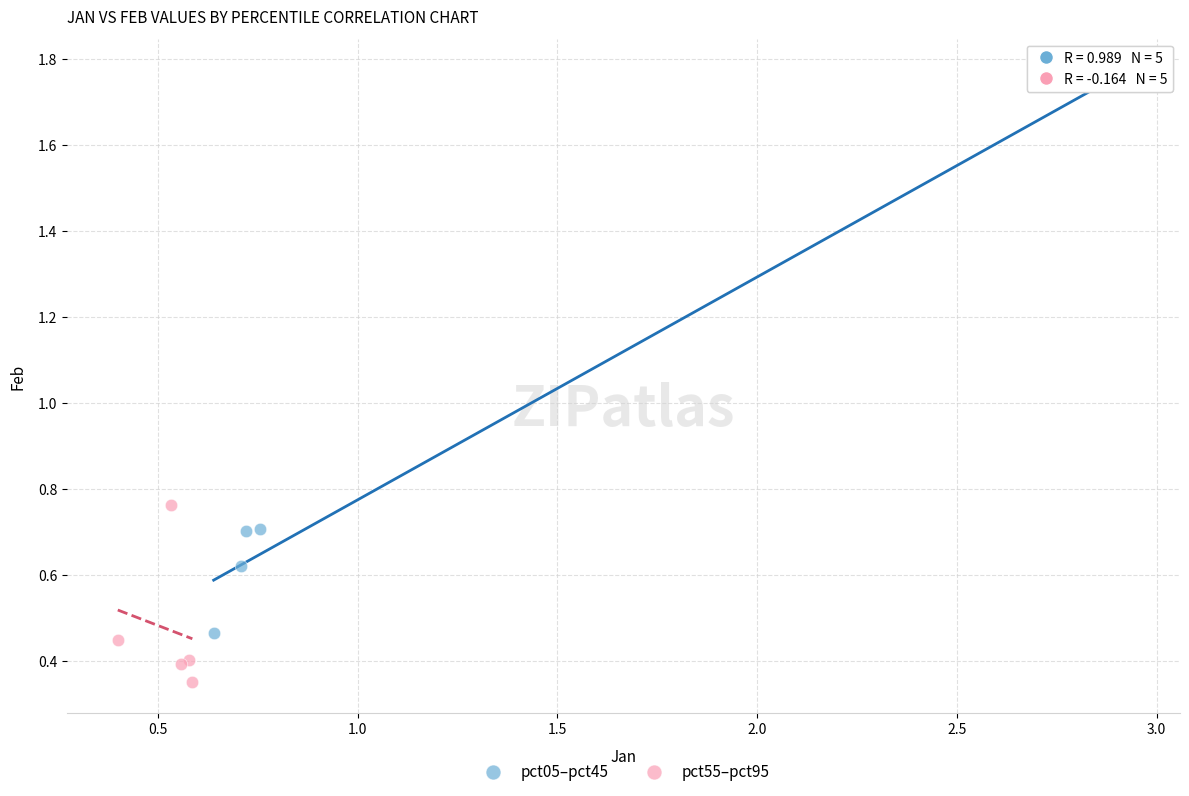

Which series reaches the minimum Y coordinate?

pct55–pct95